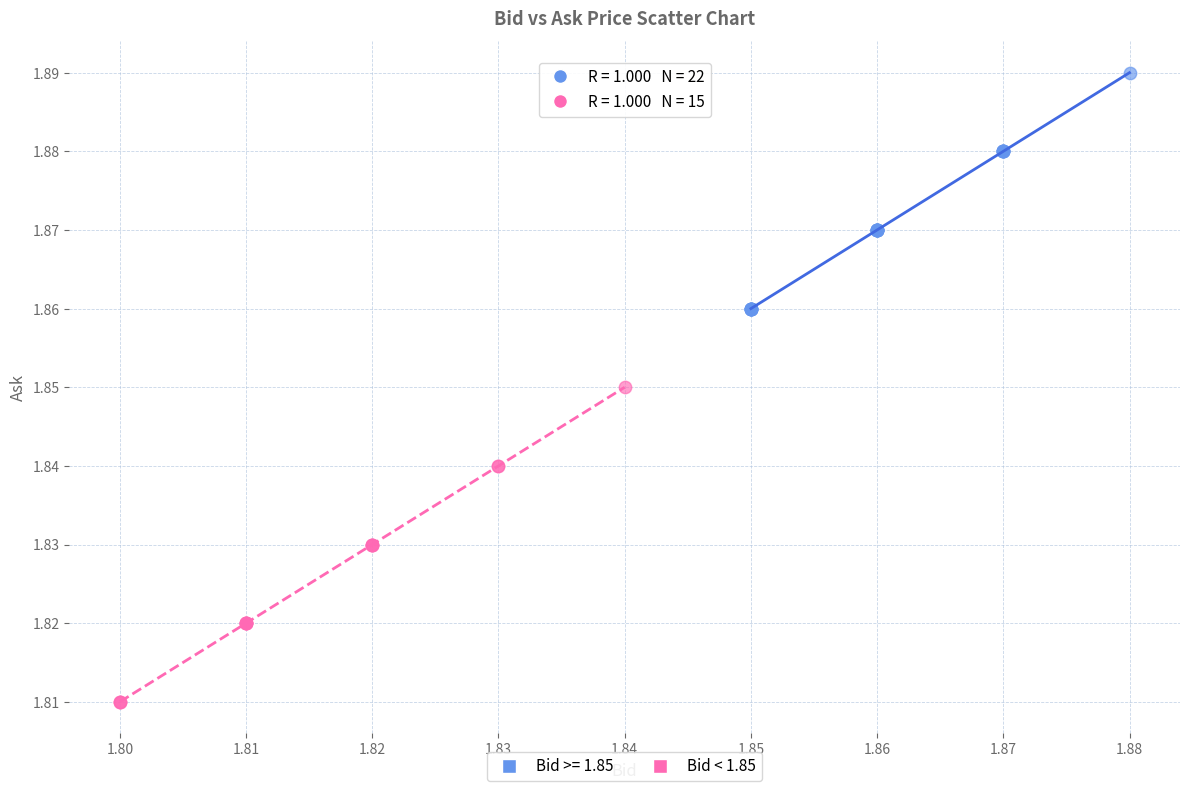

Which series reaches the minimum Y coordinate?

Bid < 1.85